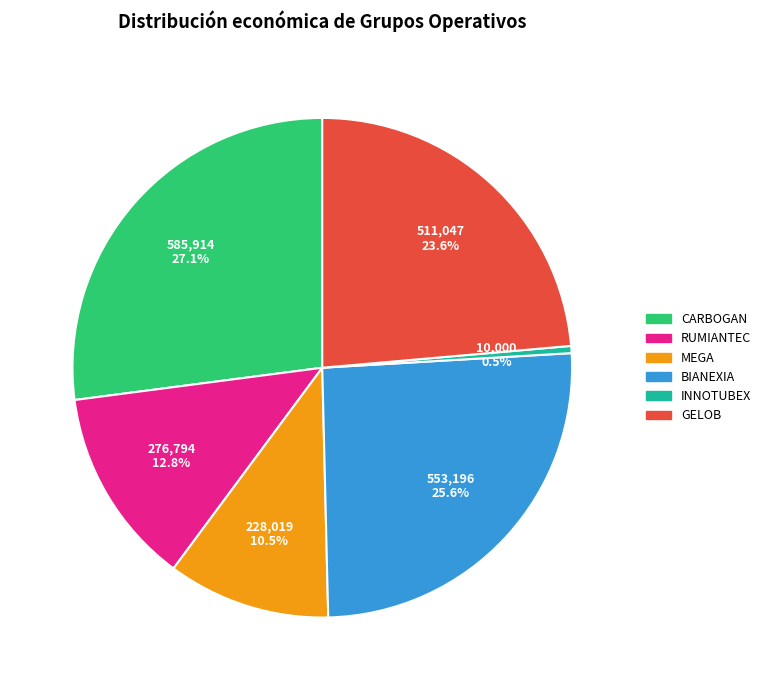

The BIANEXIA slice represents 31% of the pie. True or false?

False